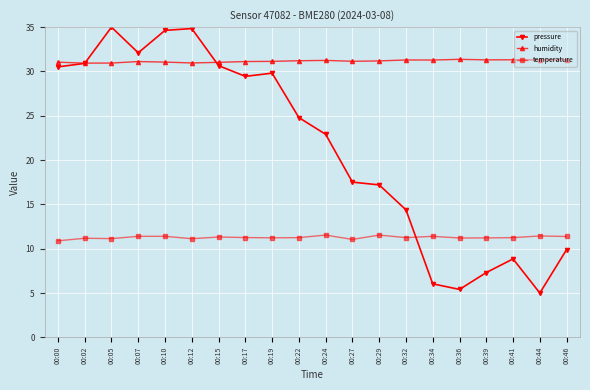

What is the value of the pressure point at the 2nd from the left?

30.9